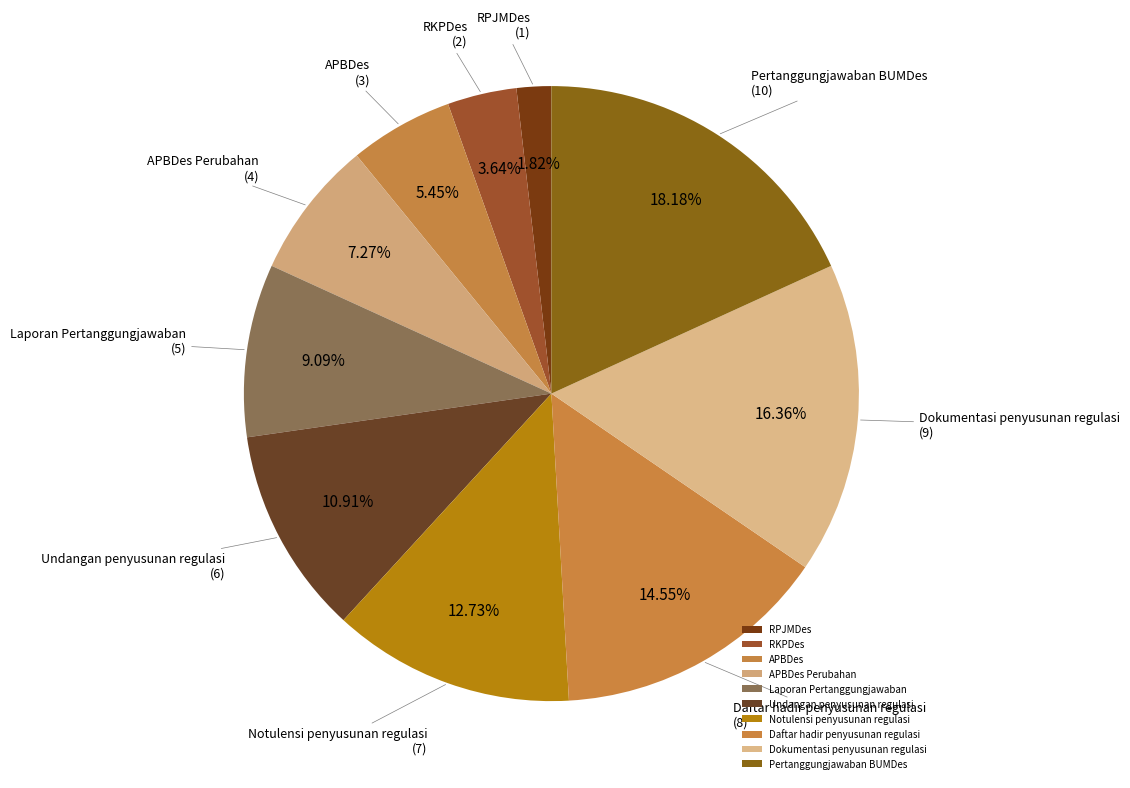

Is there any slice that represents more than half of the pie?

No